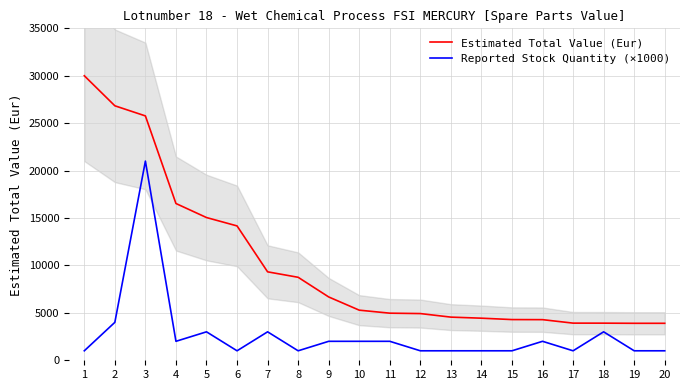

Does the chart have visible grid lines?

Yes